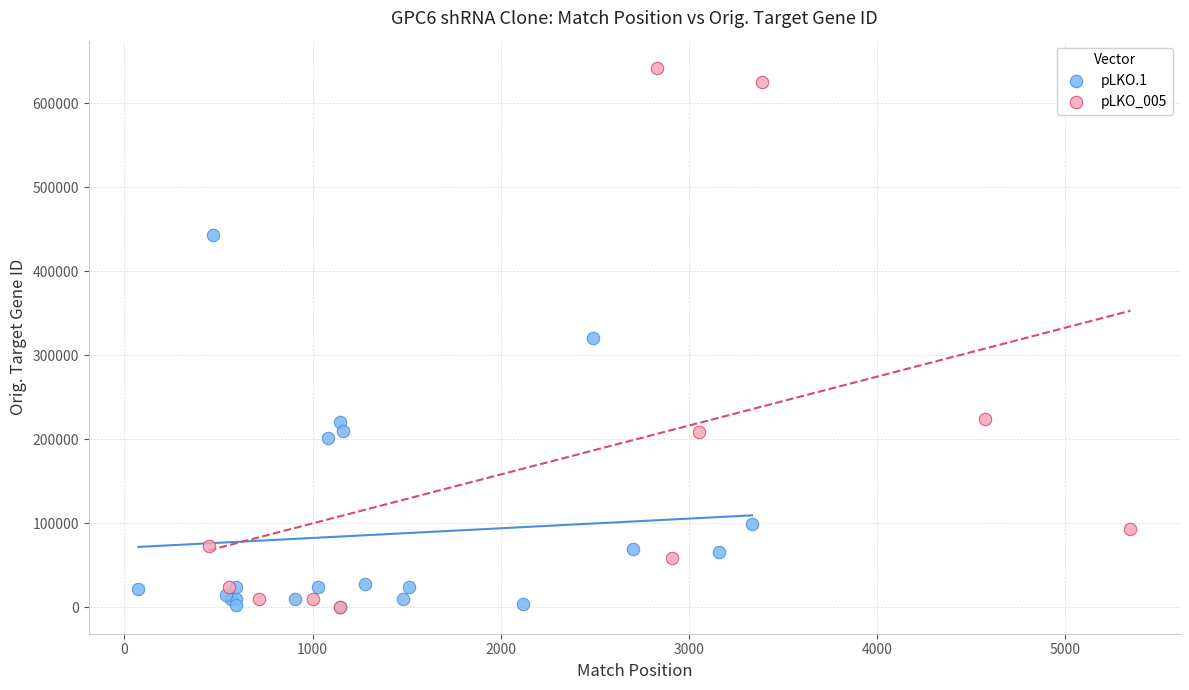

Which series has the largest Y range (max minus min)?

pLKO_005